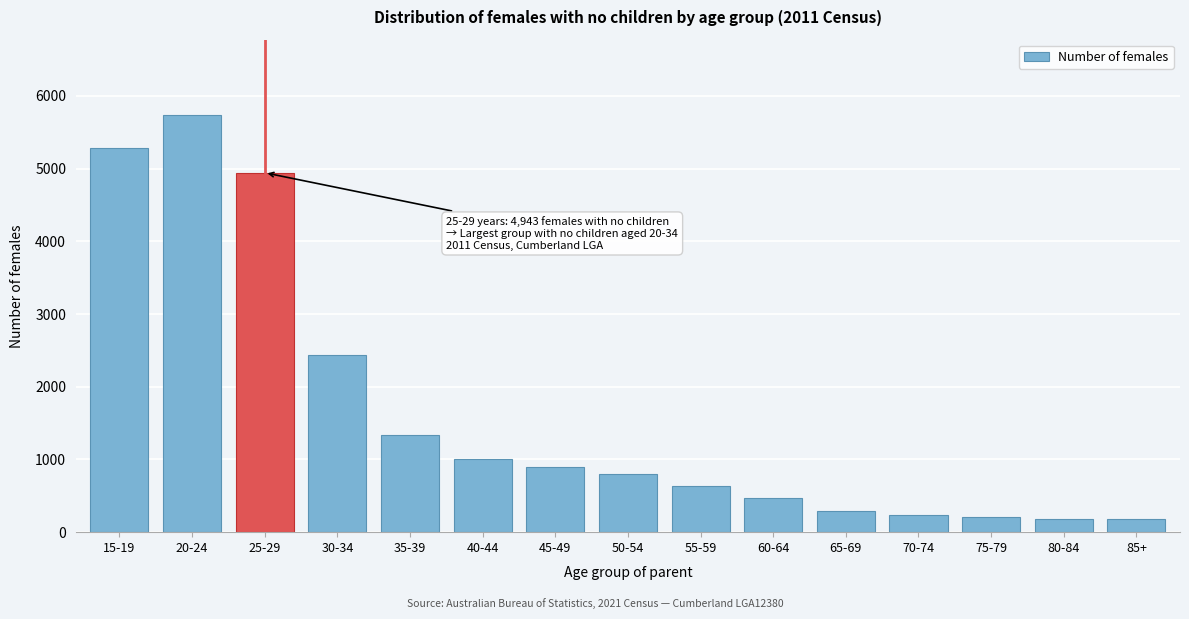

The value at 30-34 is 860. True or false?

False